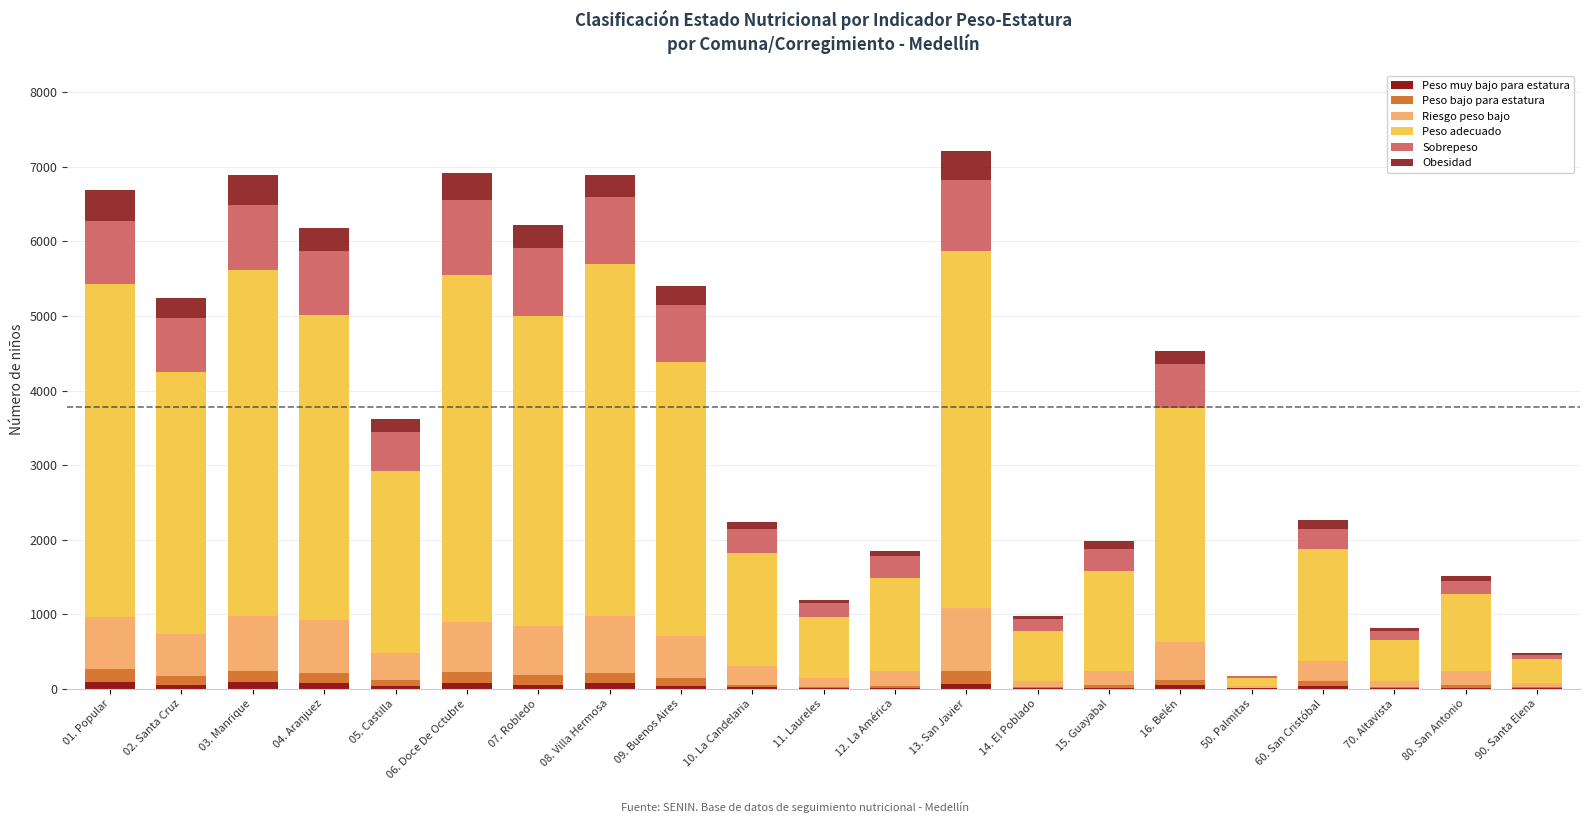

Count the number of data series in this chart.

6